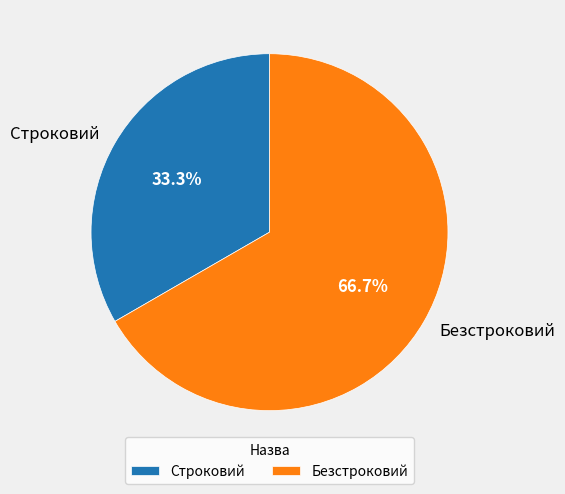

Which slice represents more than half of the pie?

Безстроковий